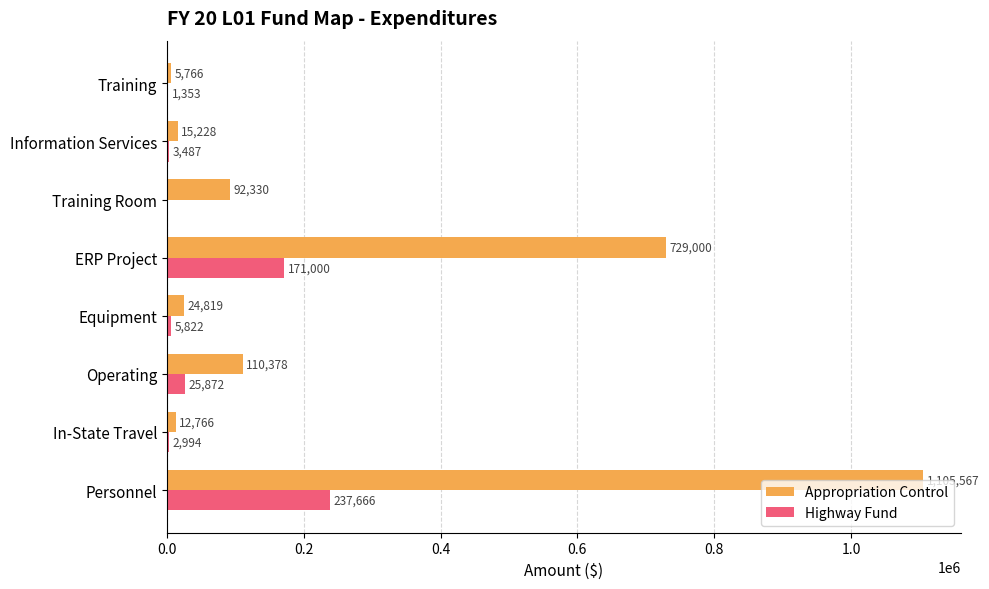

Count the number of categories in the chart.

8